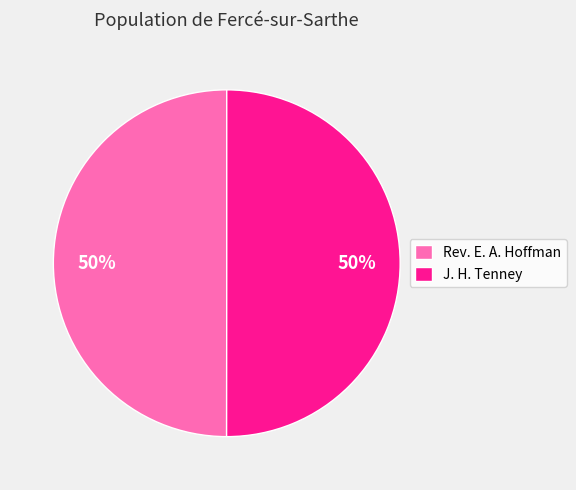

What percentage is the Rev. E. A. Hoffman slice, to the nearest percent?

50%